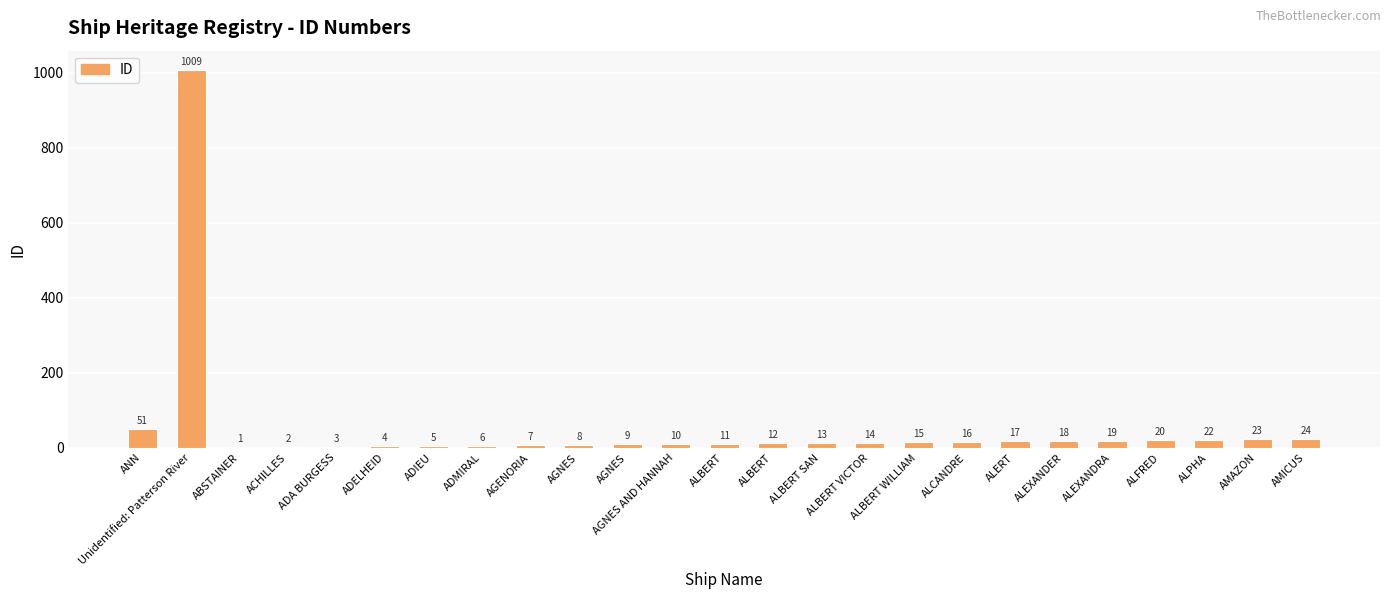

At which label is the value closest to 505?

ANN